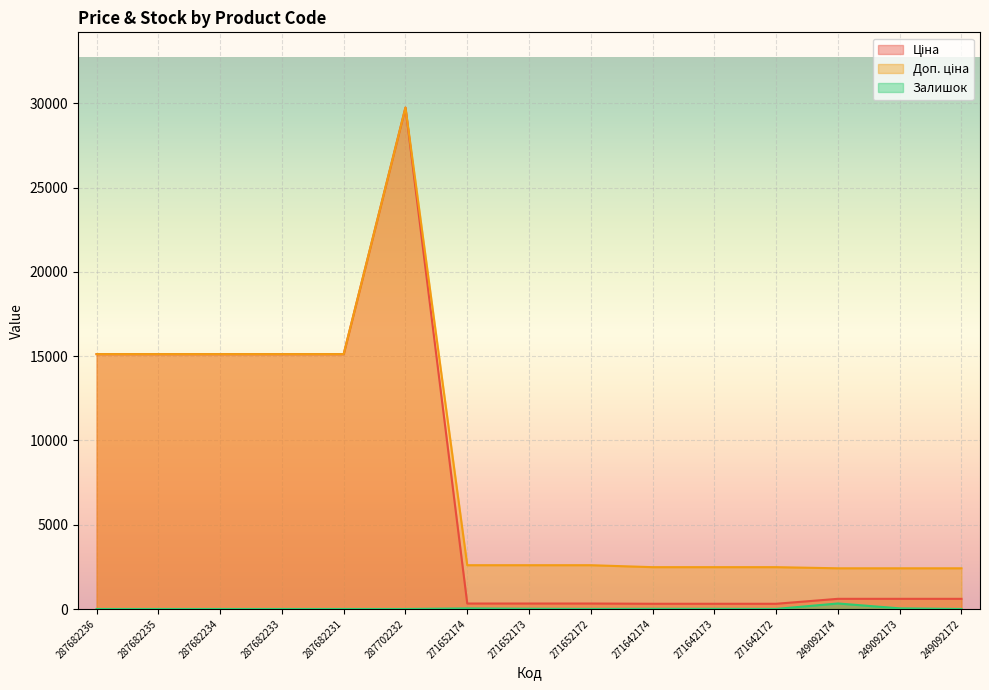

At how many categories does at least one series exceed 26902?

1